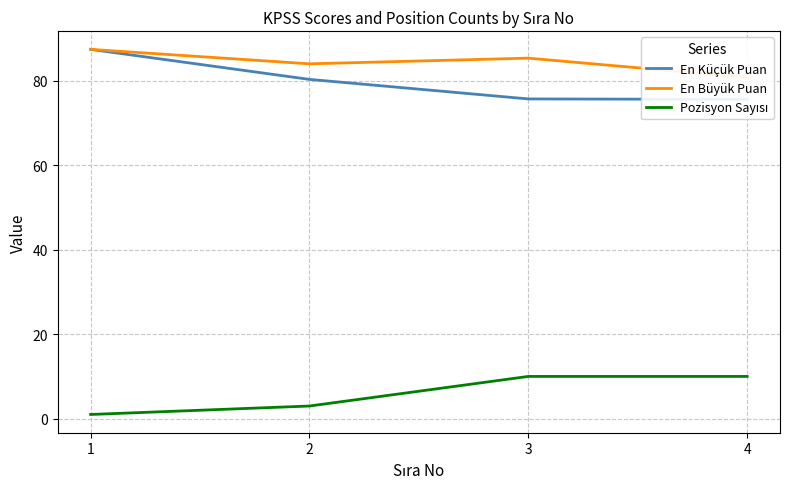

What is the sum of all En Küçük Puan values?

318.9